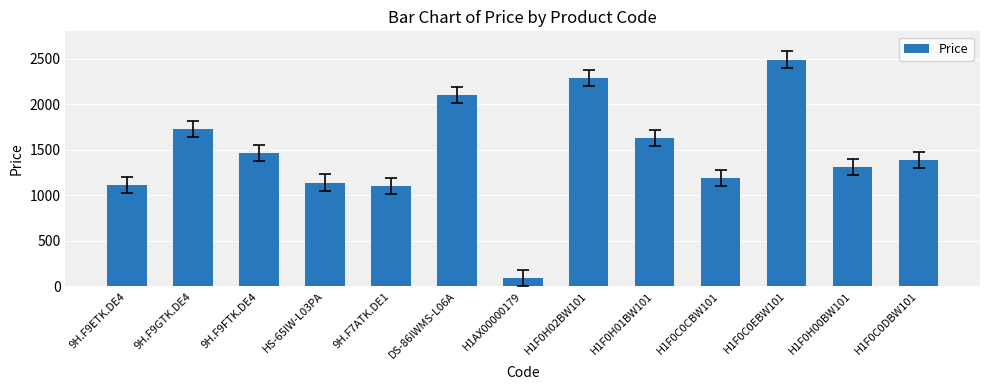

Approximately how many times larger is the value at H1AX00000179 compared to H1F0H01BW101?

0.1